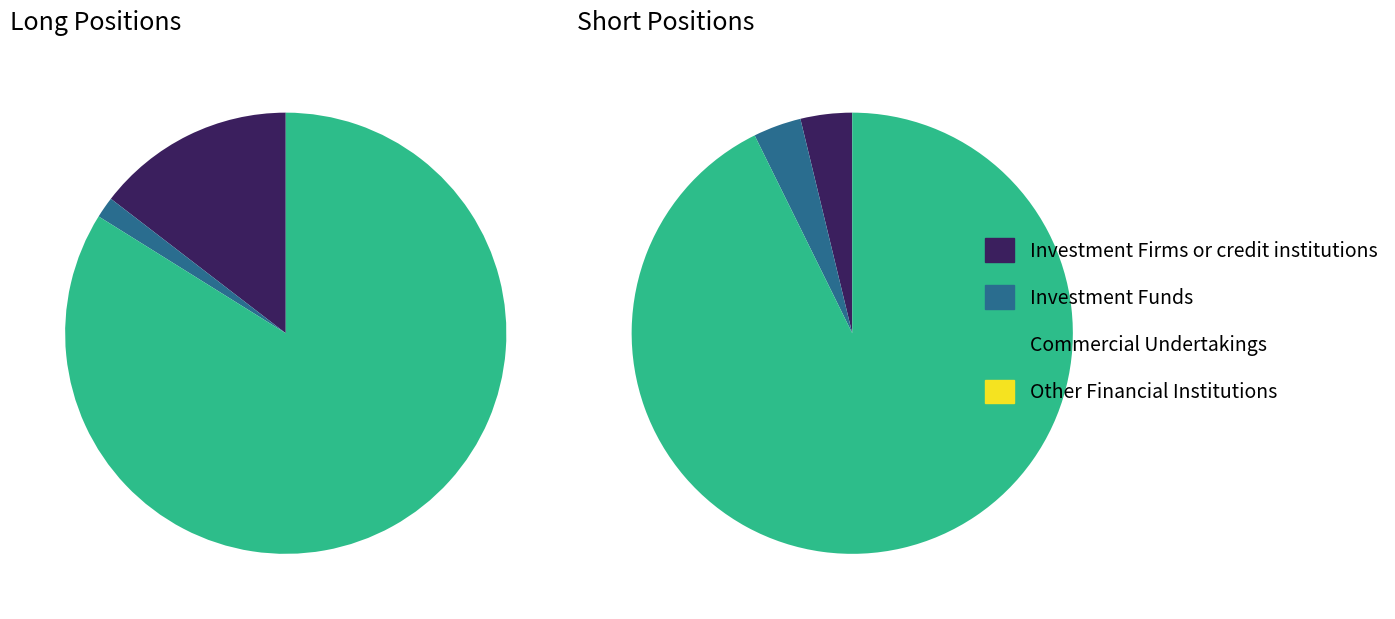

What is the majority slice?

Commercial Undertakings